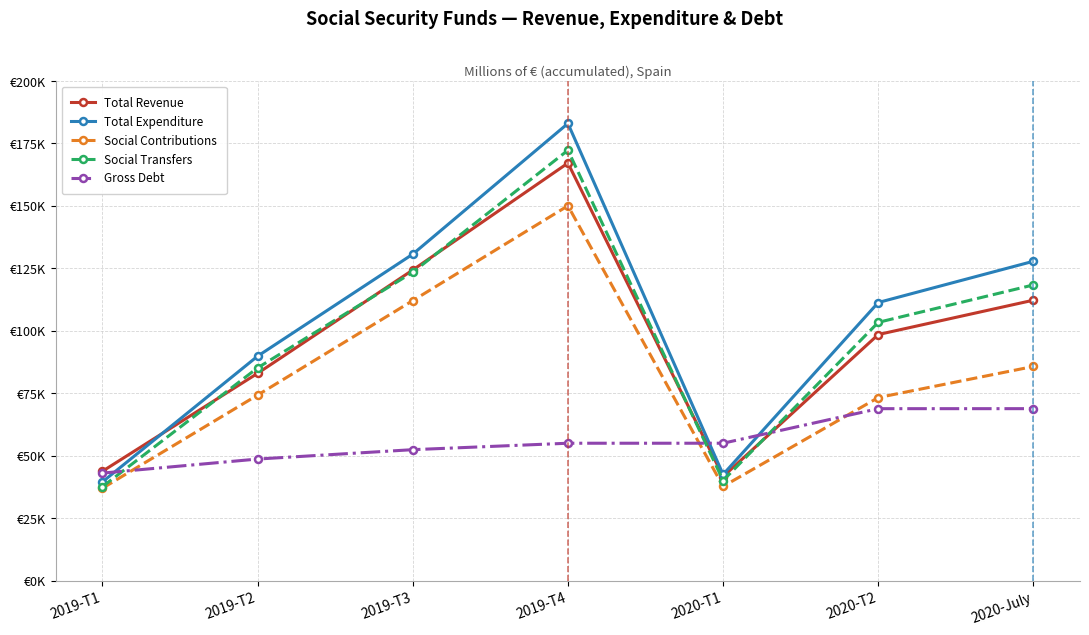

Does the chart have visible grid lines?

Yes